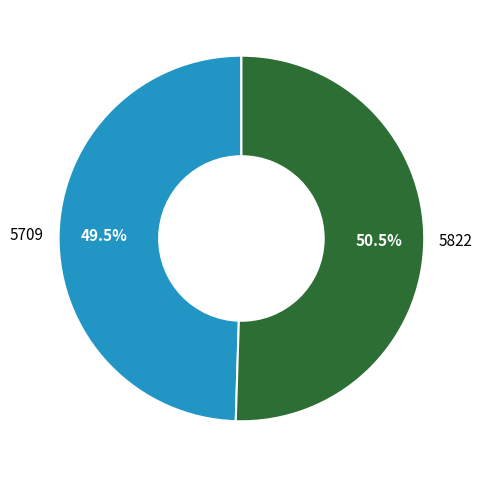

To the nearest percent, what is the difference between the 5709 and 5822 slice percentages?

1%